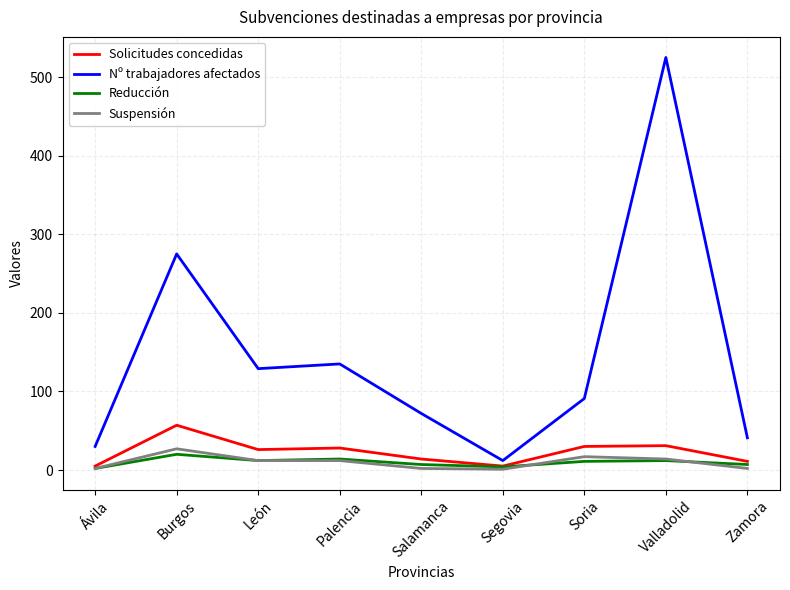

True or false: Reducción has a value of 12 at Valladolid.

True